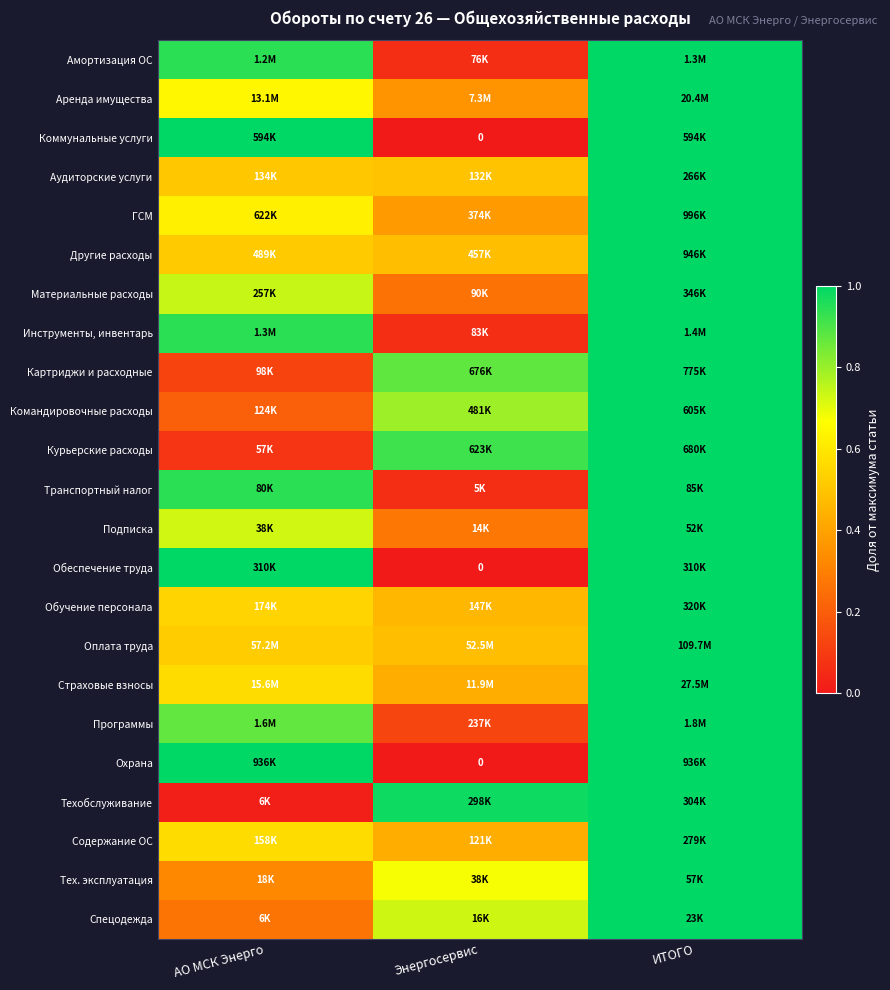

What is the sum of the Тех. эксплуатация values at АО МСК Энерго and Энергосервис?

1.0